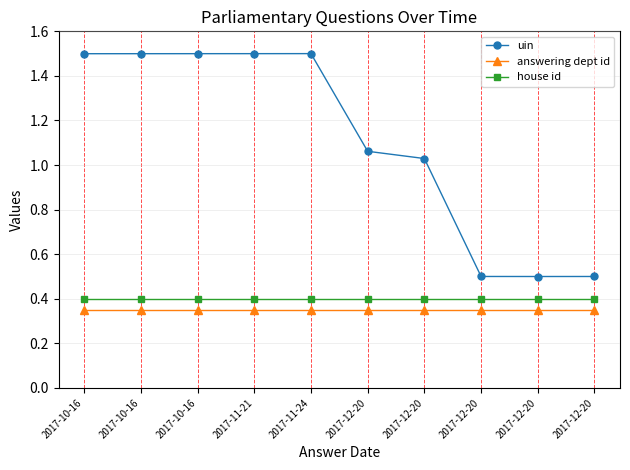

At which category does the chart reach its peak across all series?

2017-11-24